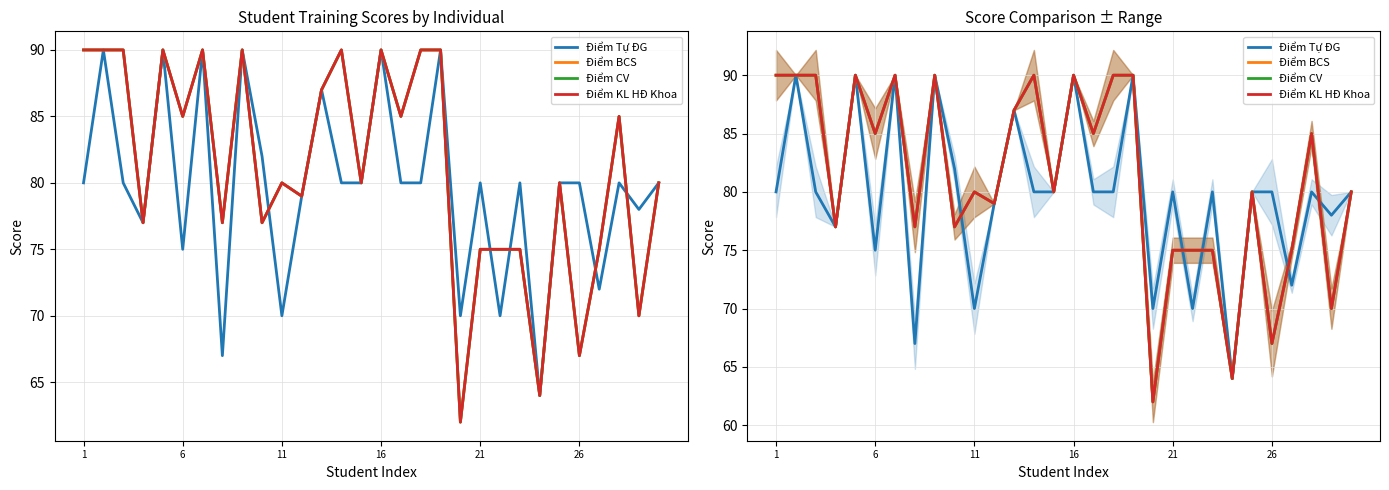

What is the value of the Điểm KL HĐ Khoa point at the 28th from the left?

85